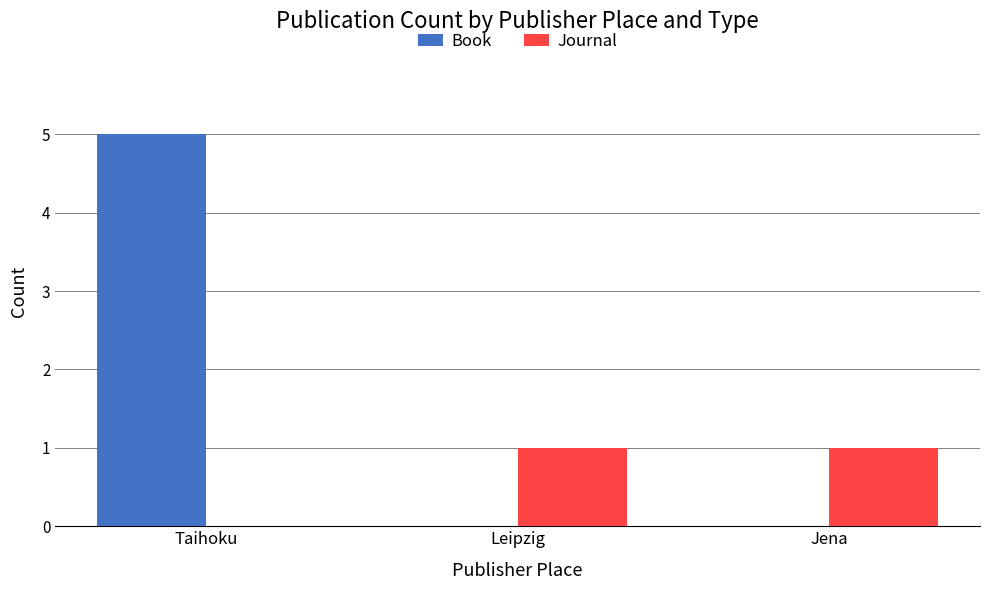

What is the total value across all series at Leipzig?

1